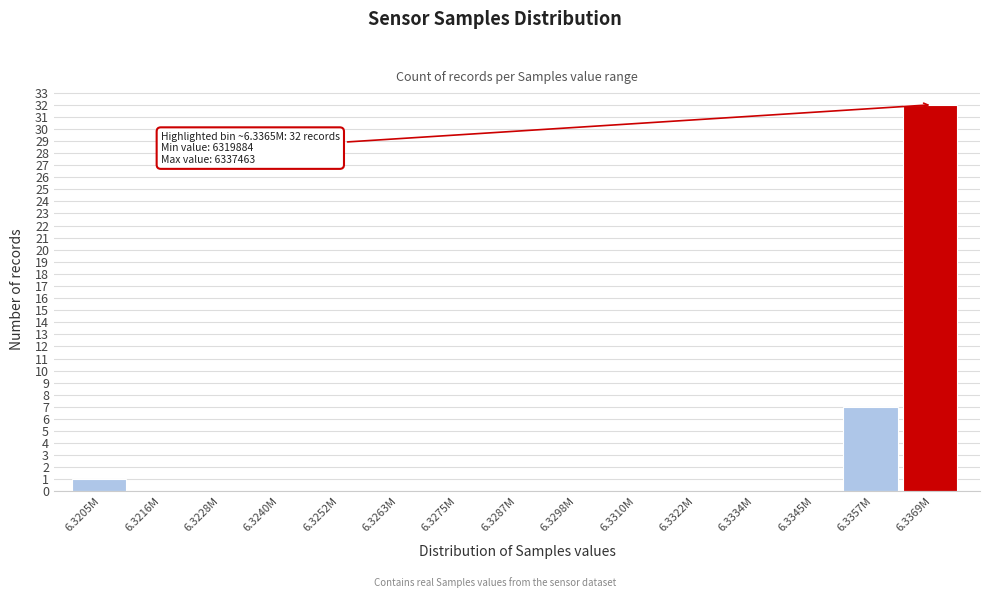

Reading left to right, what are all the values shown in this chart?

6.3205M=1	6.3216M=0	6.3228M=0	6.3240M=0	6.3252M=0	6.3263M=0	6.3275M=0	6.3287M=0	6.3298M=0	6.3310M=0	6.3322M=0	6.3334M=0	6.3345M=0	6.3357M=7	6.3369M=32